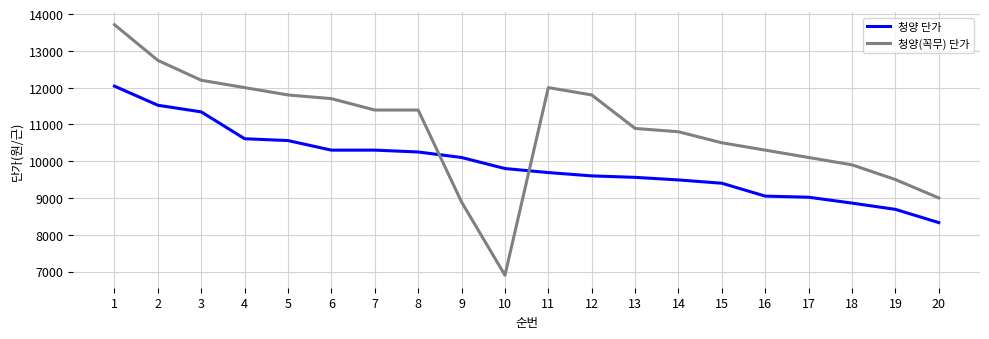

Read the 청양 단가 value at 19, to the nearest 10.

8690